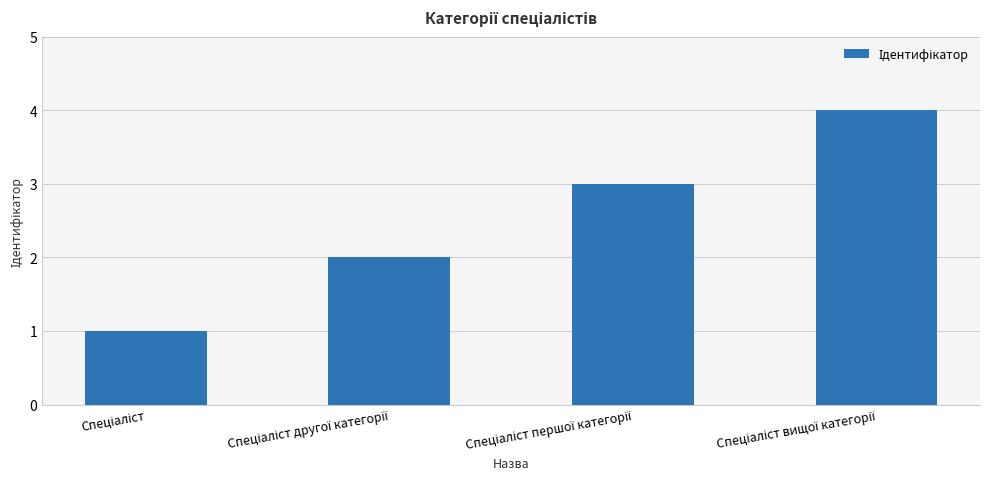

Count the number of data series in this chart.

1